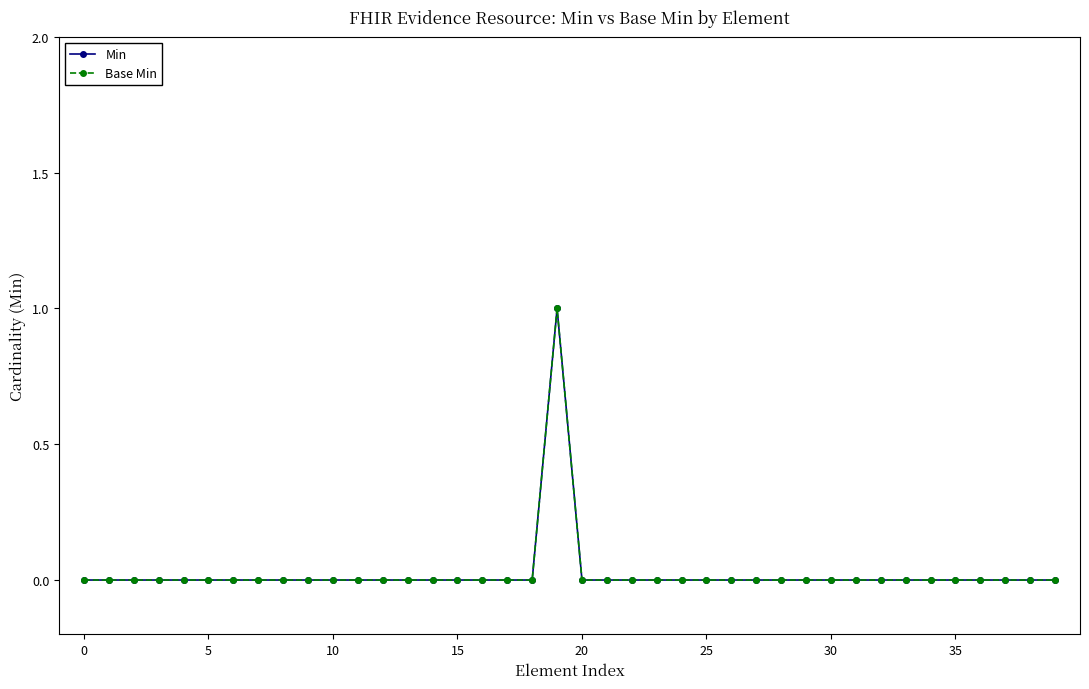

Is this an area chart (filled region under the line)?

No